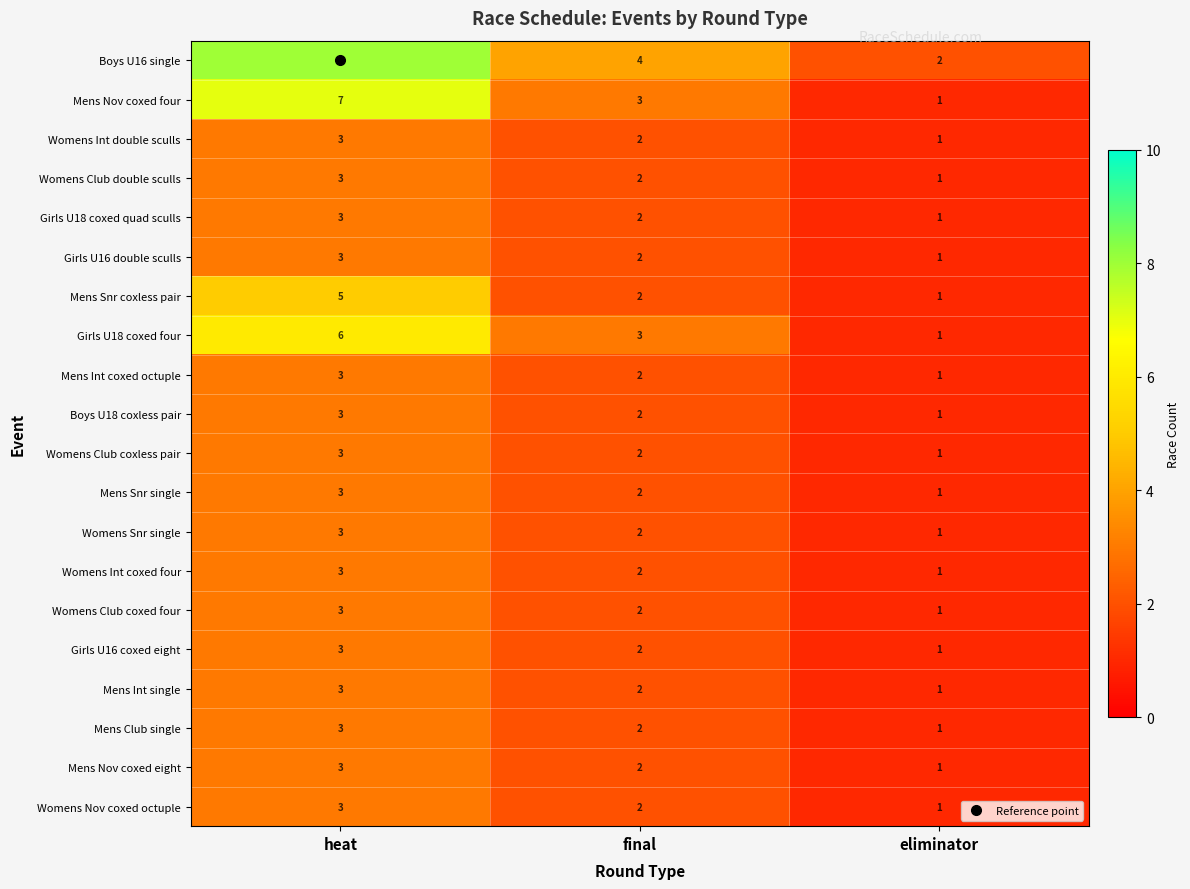

Count the Boys U18 coxless pair values in the range 1 to 3.

3